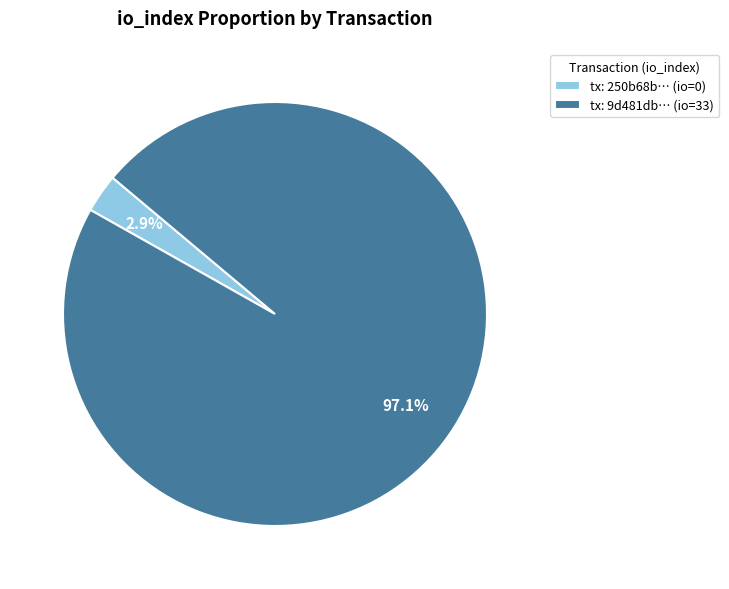

Rank the categories by value from highest to lowest.

tx: 9d481db… (io=33), tx: 250b68b… (io=0)